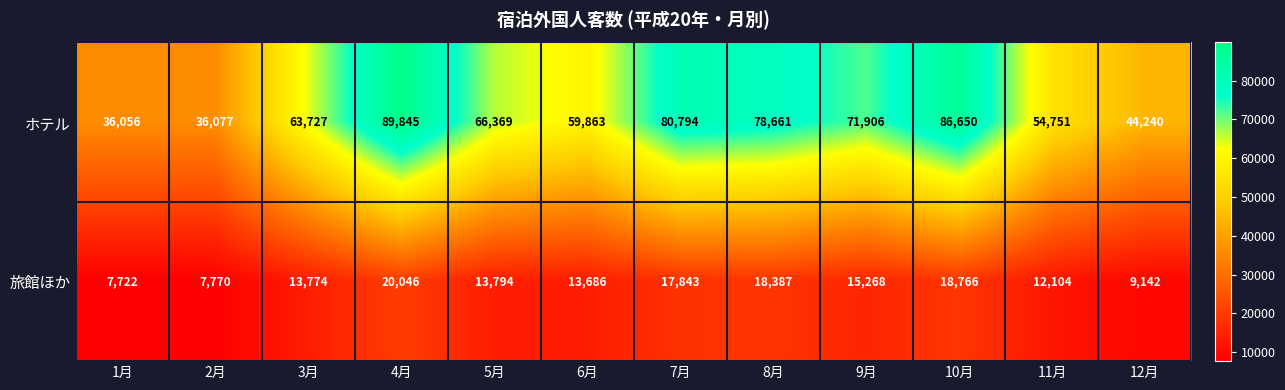

Which series has the largest total across all categories?

ホテル